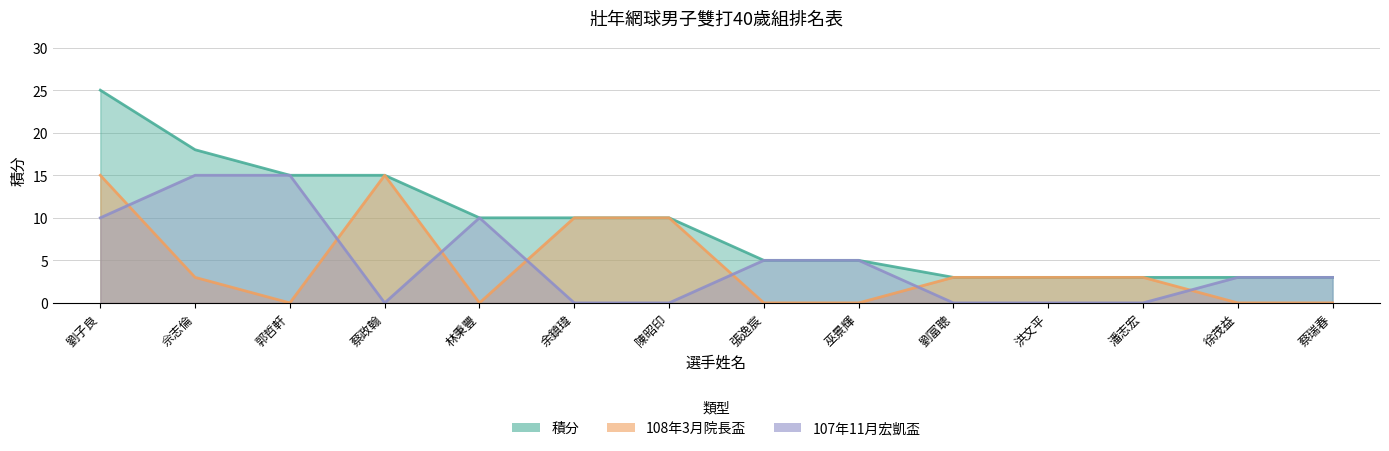

Where is 107年11月宏凱盃 nearest to the value 7?

張逸宸